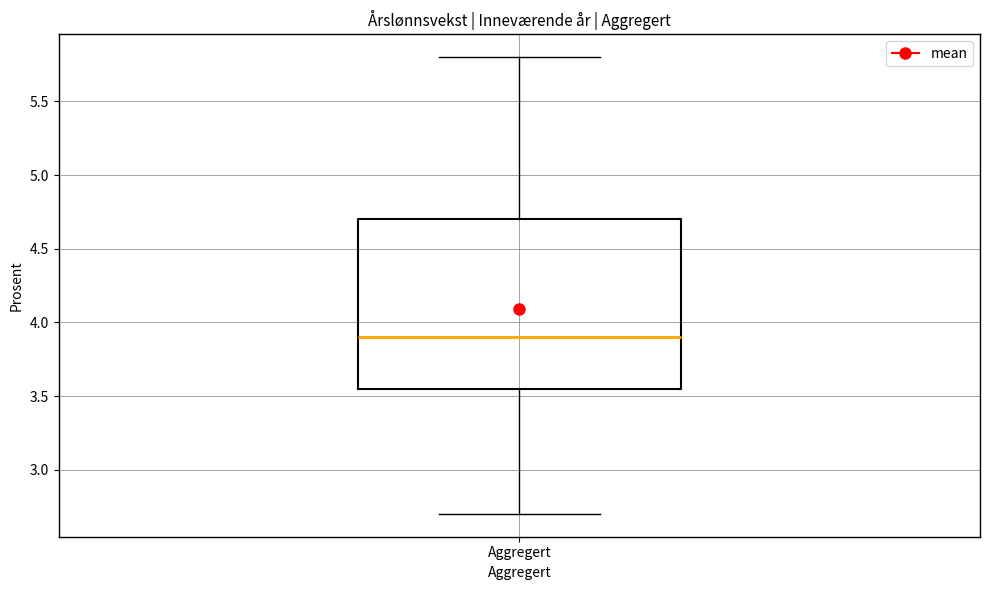

Read this box plot against the y-axis: the position of the median line, the range covered by the box, and the ends of both whiskers. The values are not printed on the chart, so give them approximately, as read against the axis.

median 3.90, box 3.55 to 4.70, whiskers 2.70 to 5.80